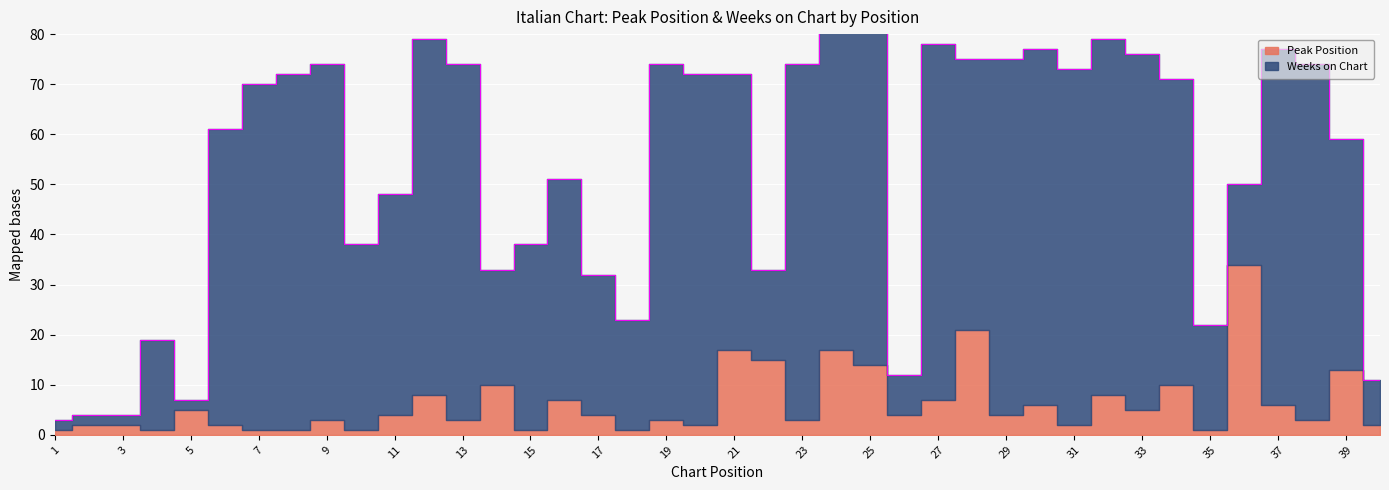

Where is the first local minimum for Peak Position?

4